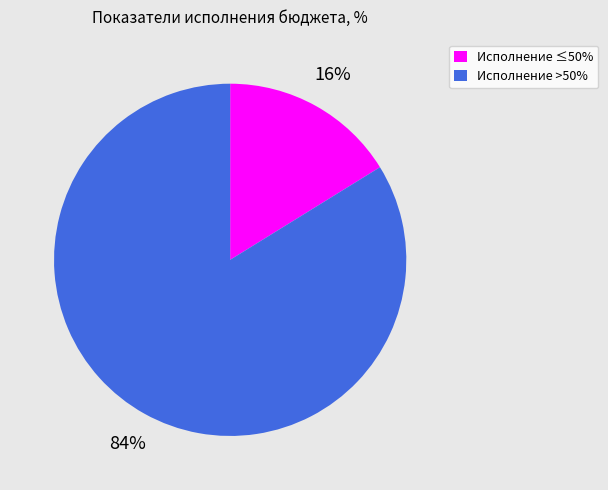

Does any single category account for the majority?

Yes